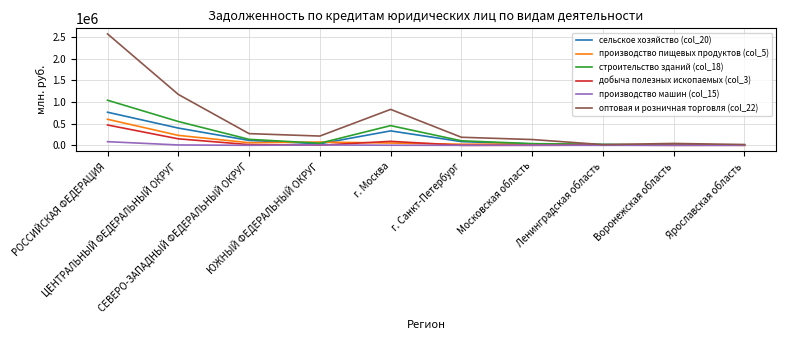

List the series in order of their peak value, lowest first.

производство машин (col_15), добыча полезных ископаемых (col_3), производство пищевых продуктов (col_5), сельское хозяйство (col_20), строительство зданий (col_18), оптовая и розничная торговля (col_22)